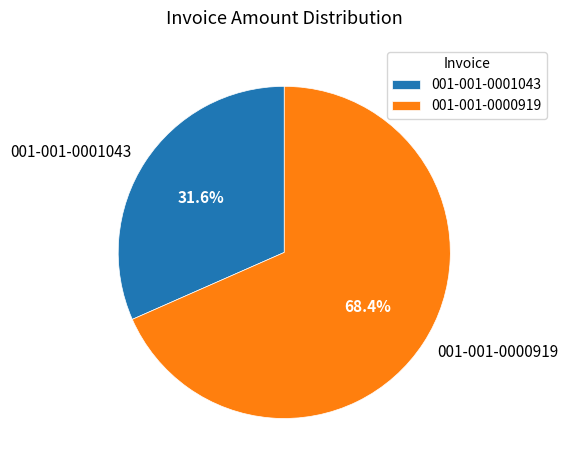

To the nearest percent, what is the difference between the largest and smallest slice percentages?

37%